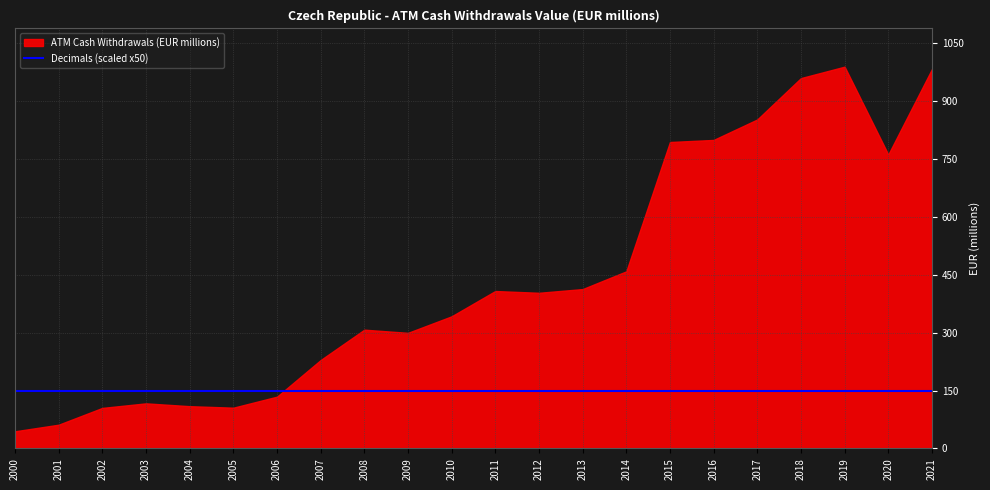

True or false: ATM Cash Withdrawals (EUR millions) has more than 1 points higher than both neighbors.

True